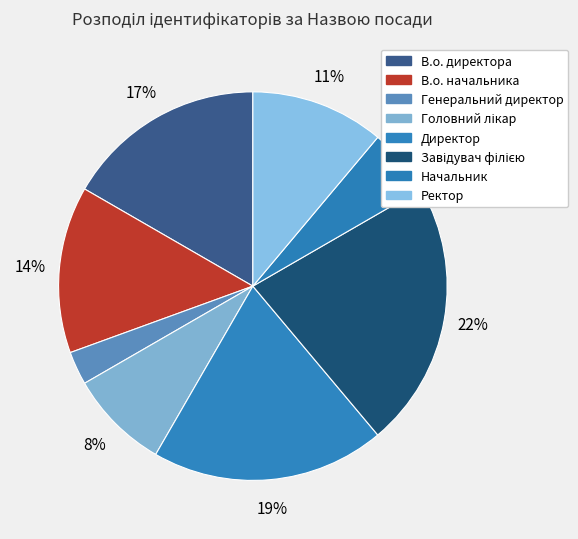

Count the number of slices in the pie.

8